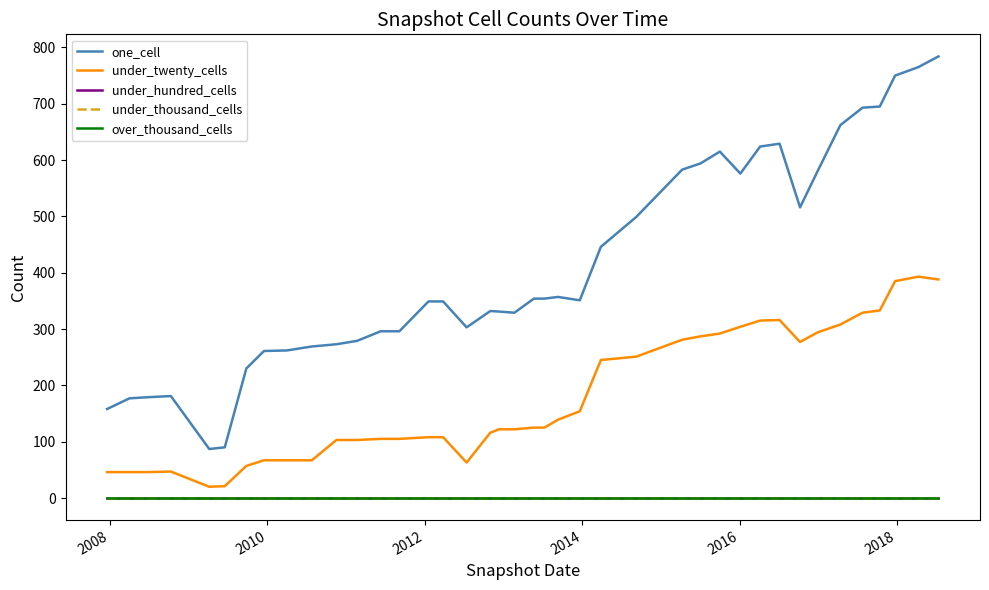

Does the chart display data point markers on the line(s)?

No